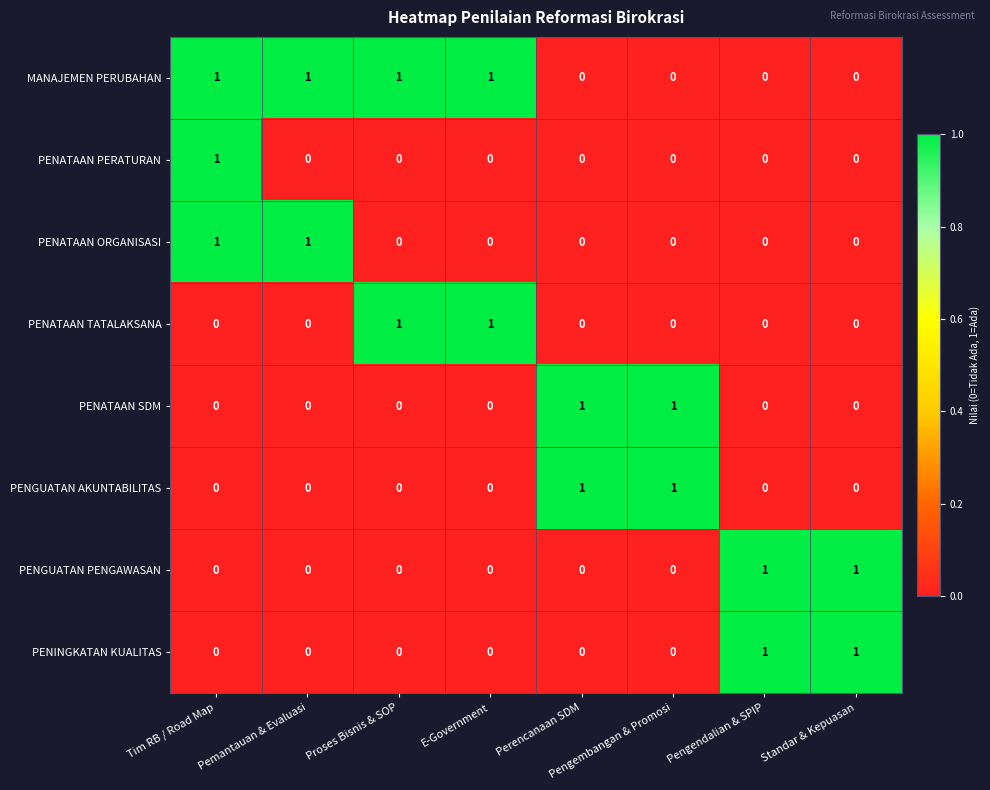

Is the value of PENATAAN TATALAKSANA at Pemantauan & Evaluasi greater than the value of PENATAAN ORGANISASI at Tim RB / Road Map?

No